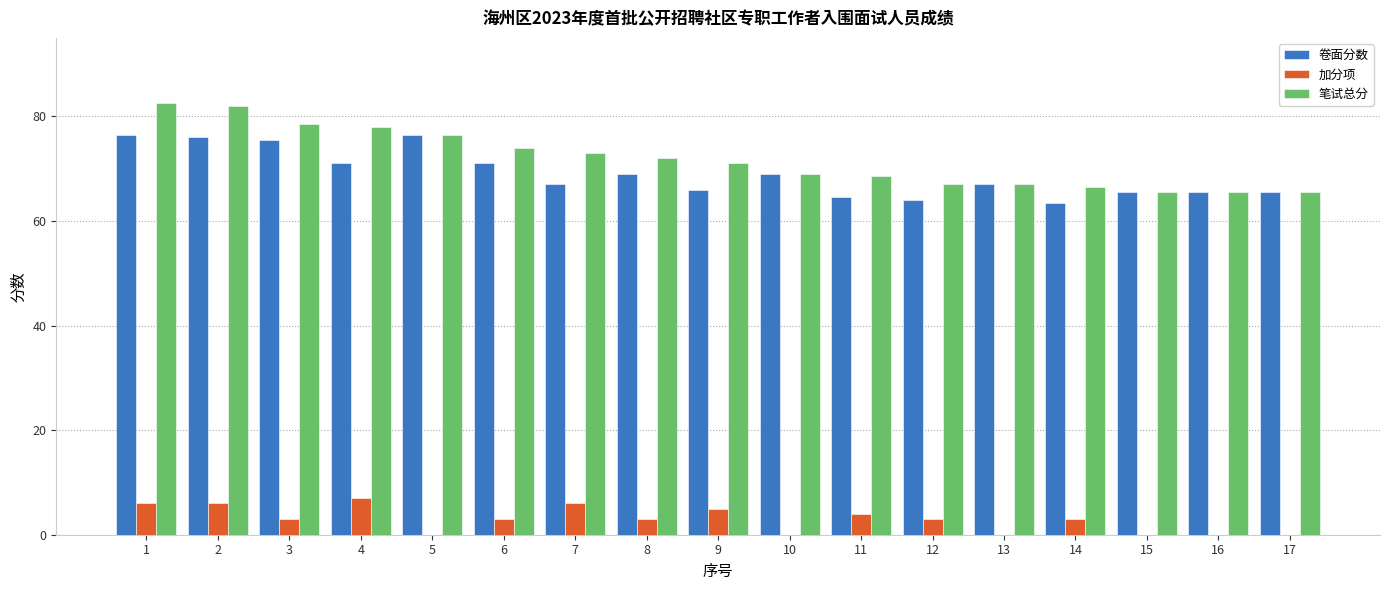

What is the sum of the 笔试总分 values at 12 and 3?

145.5